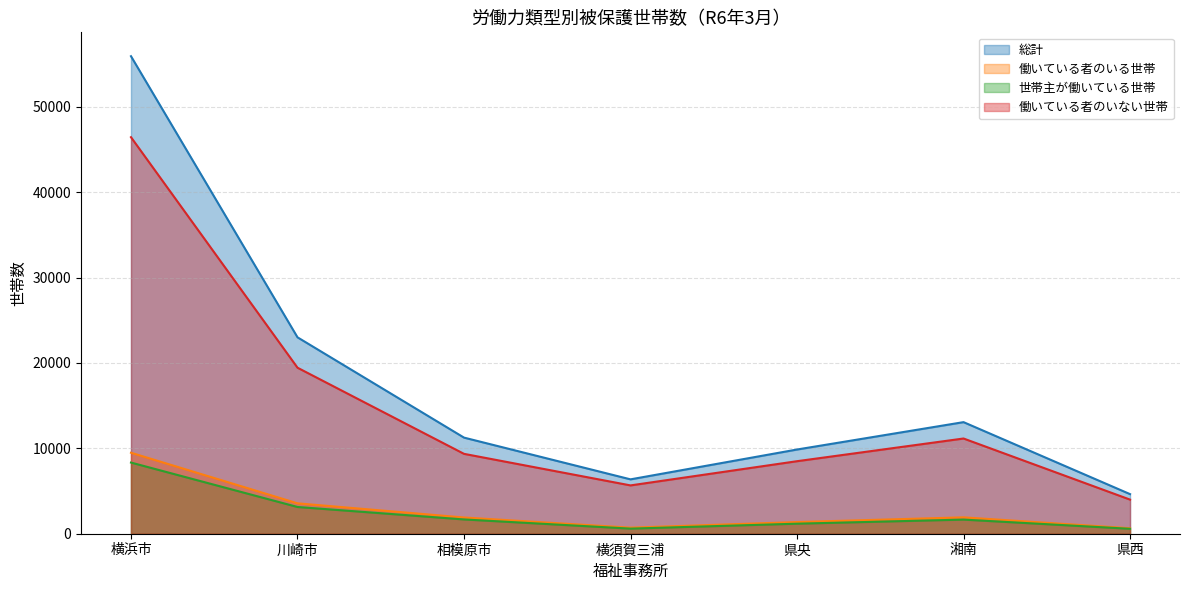

What is the difference between the maximum and second lowest values in the 働いている者のいる世帯 series?

8774